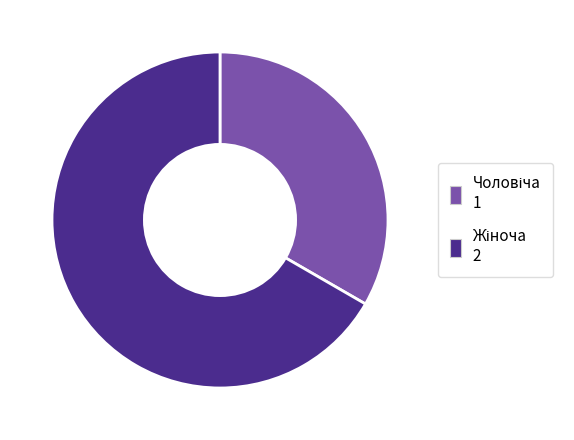

Is there a majority slice in this chart?

Yes